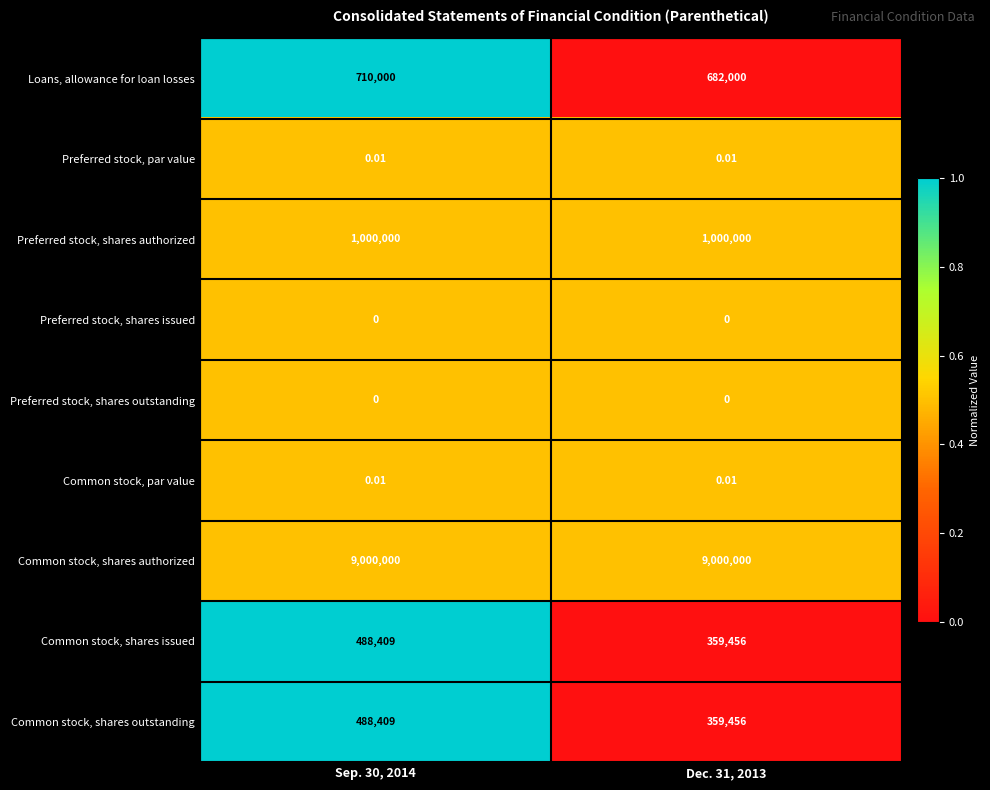

Which series has the largest total across all categories?

Common stock, shares authorized